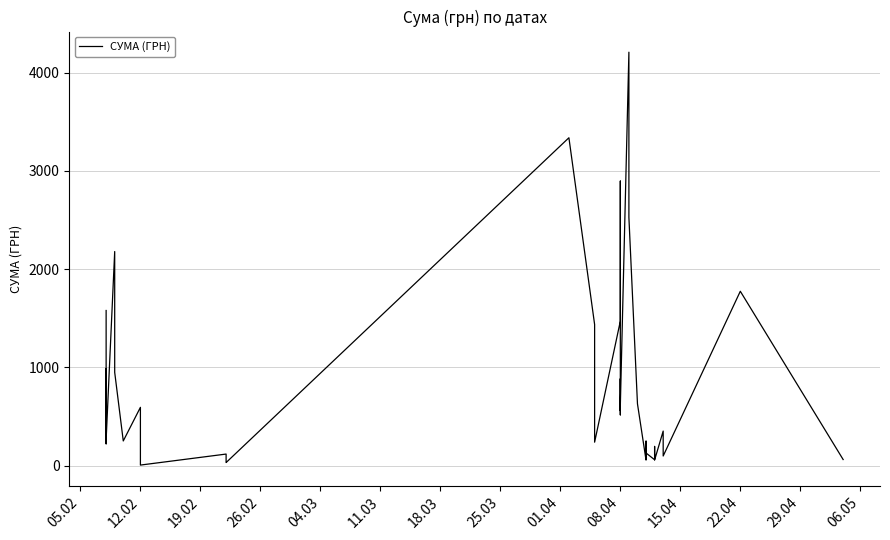

Count the number of categories in the chart.

40